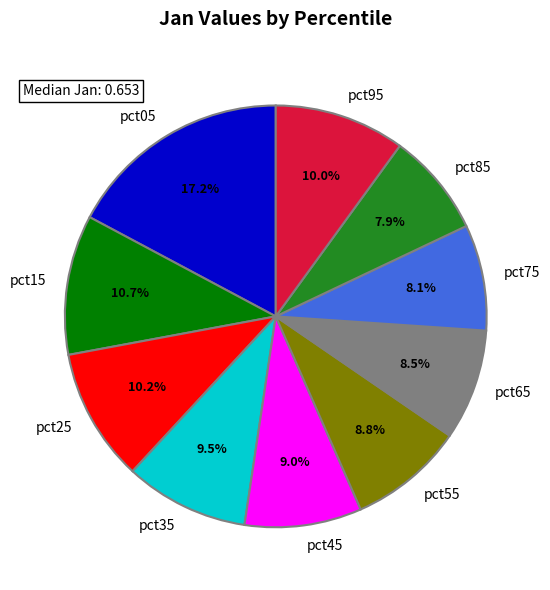

To the nearest percent, what is the difference between the pct25 and pct65 slice percentages?

2%